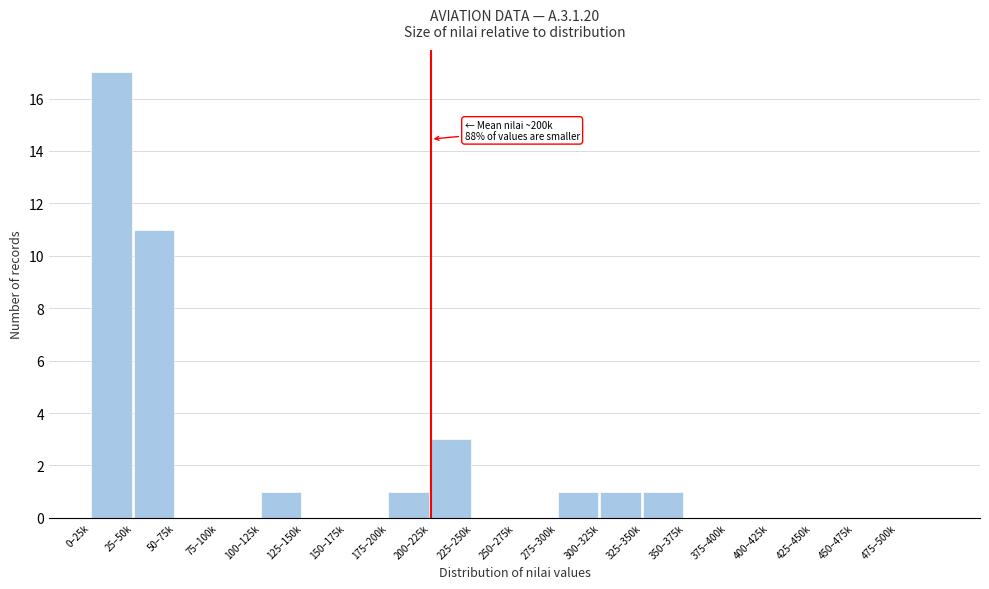

Reading left to right, extract all data points from this chart.

0–25k=17	25–50k=11	50–75k=0	75–100k=0	100–125k=1	125–150k=0	150–175k=0	175–200k=1	200–225k=3	225–250k=0	250–275k=0	275–300k=1	300–325k=1	325–350k=1	350–375k=0	375–400k=0	400–425k=0	425–450k=0	450–475k=0	475–500k=0